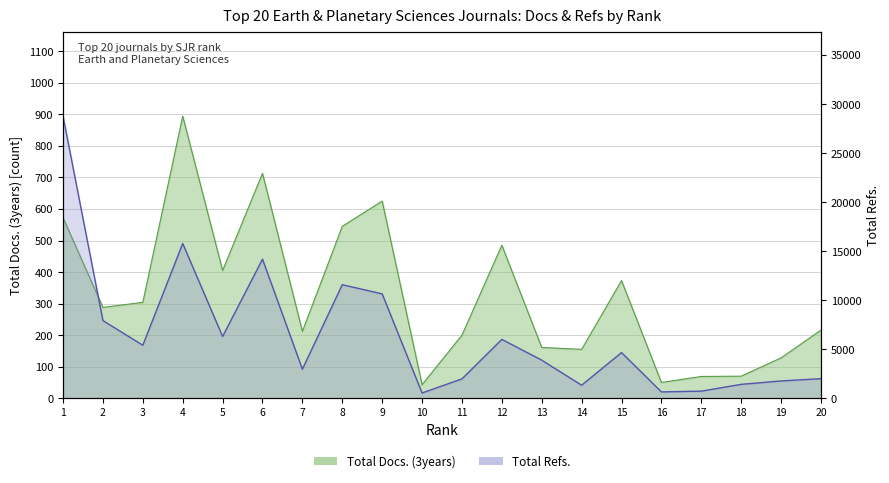

True or false: Total Docs. (3years) and Total Refs. cross at least once.

False